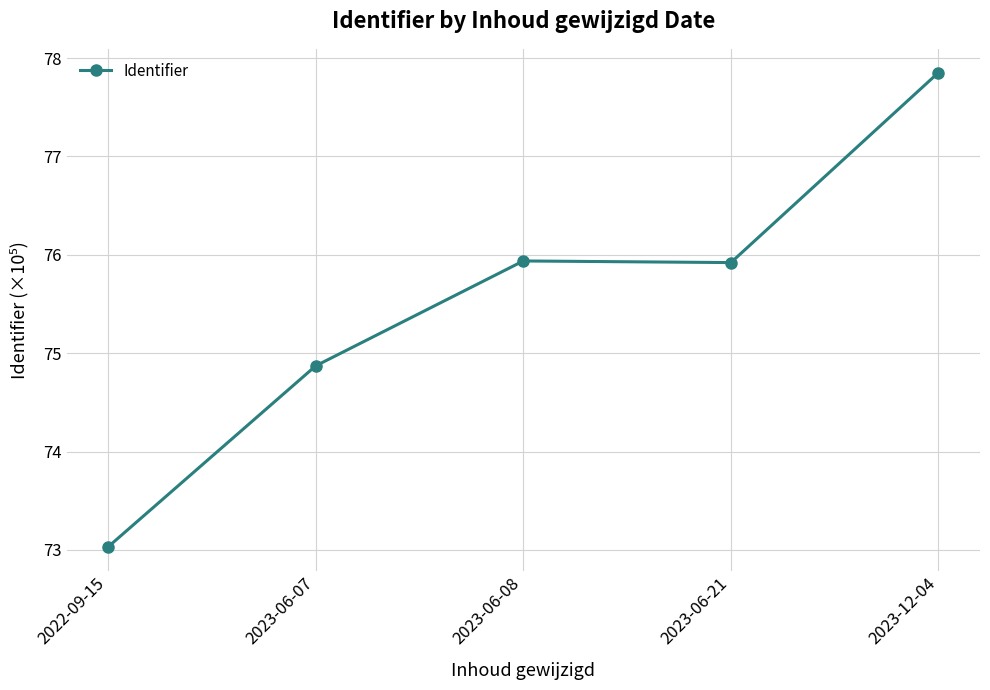

Does the chart display data point markers on the line(s)?

Yes